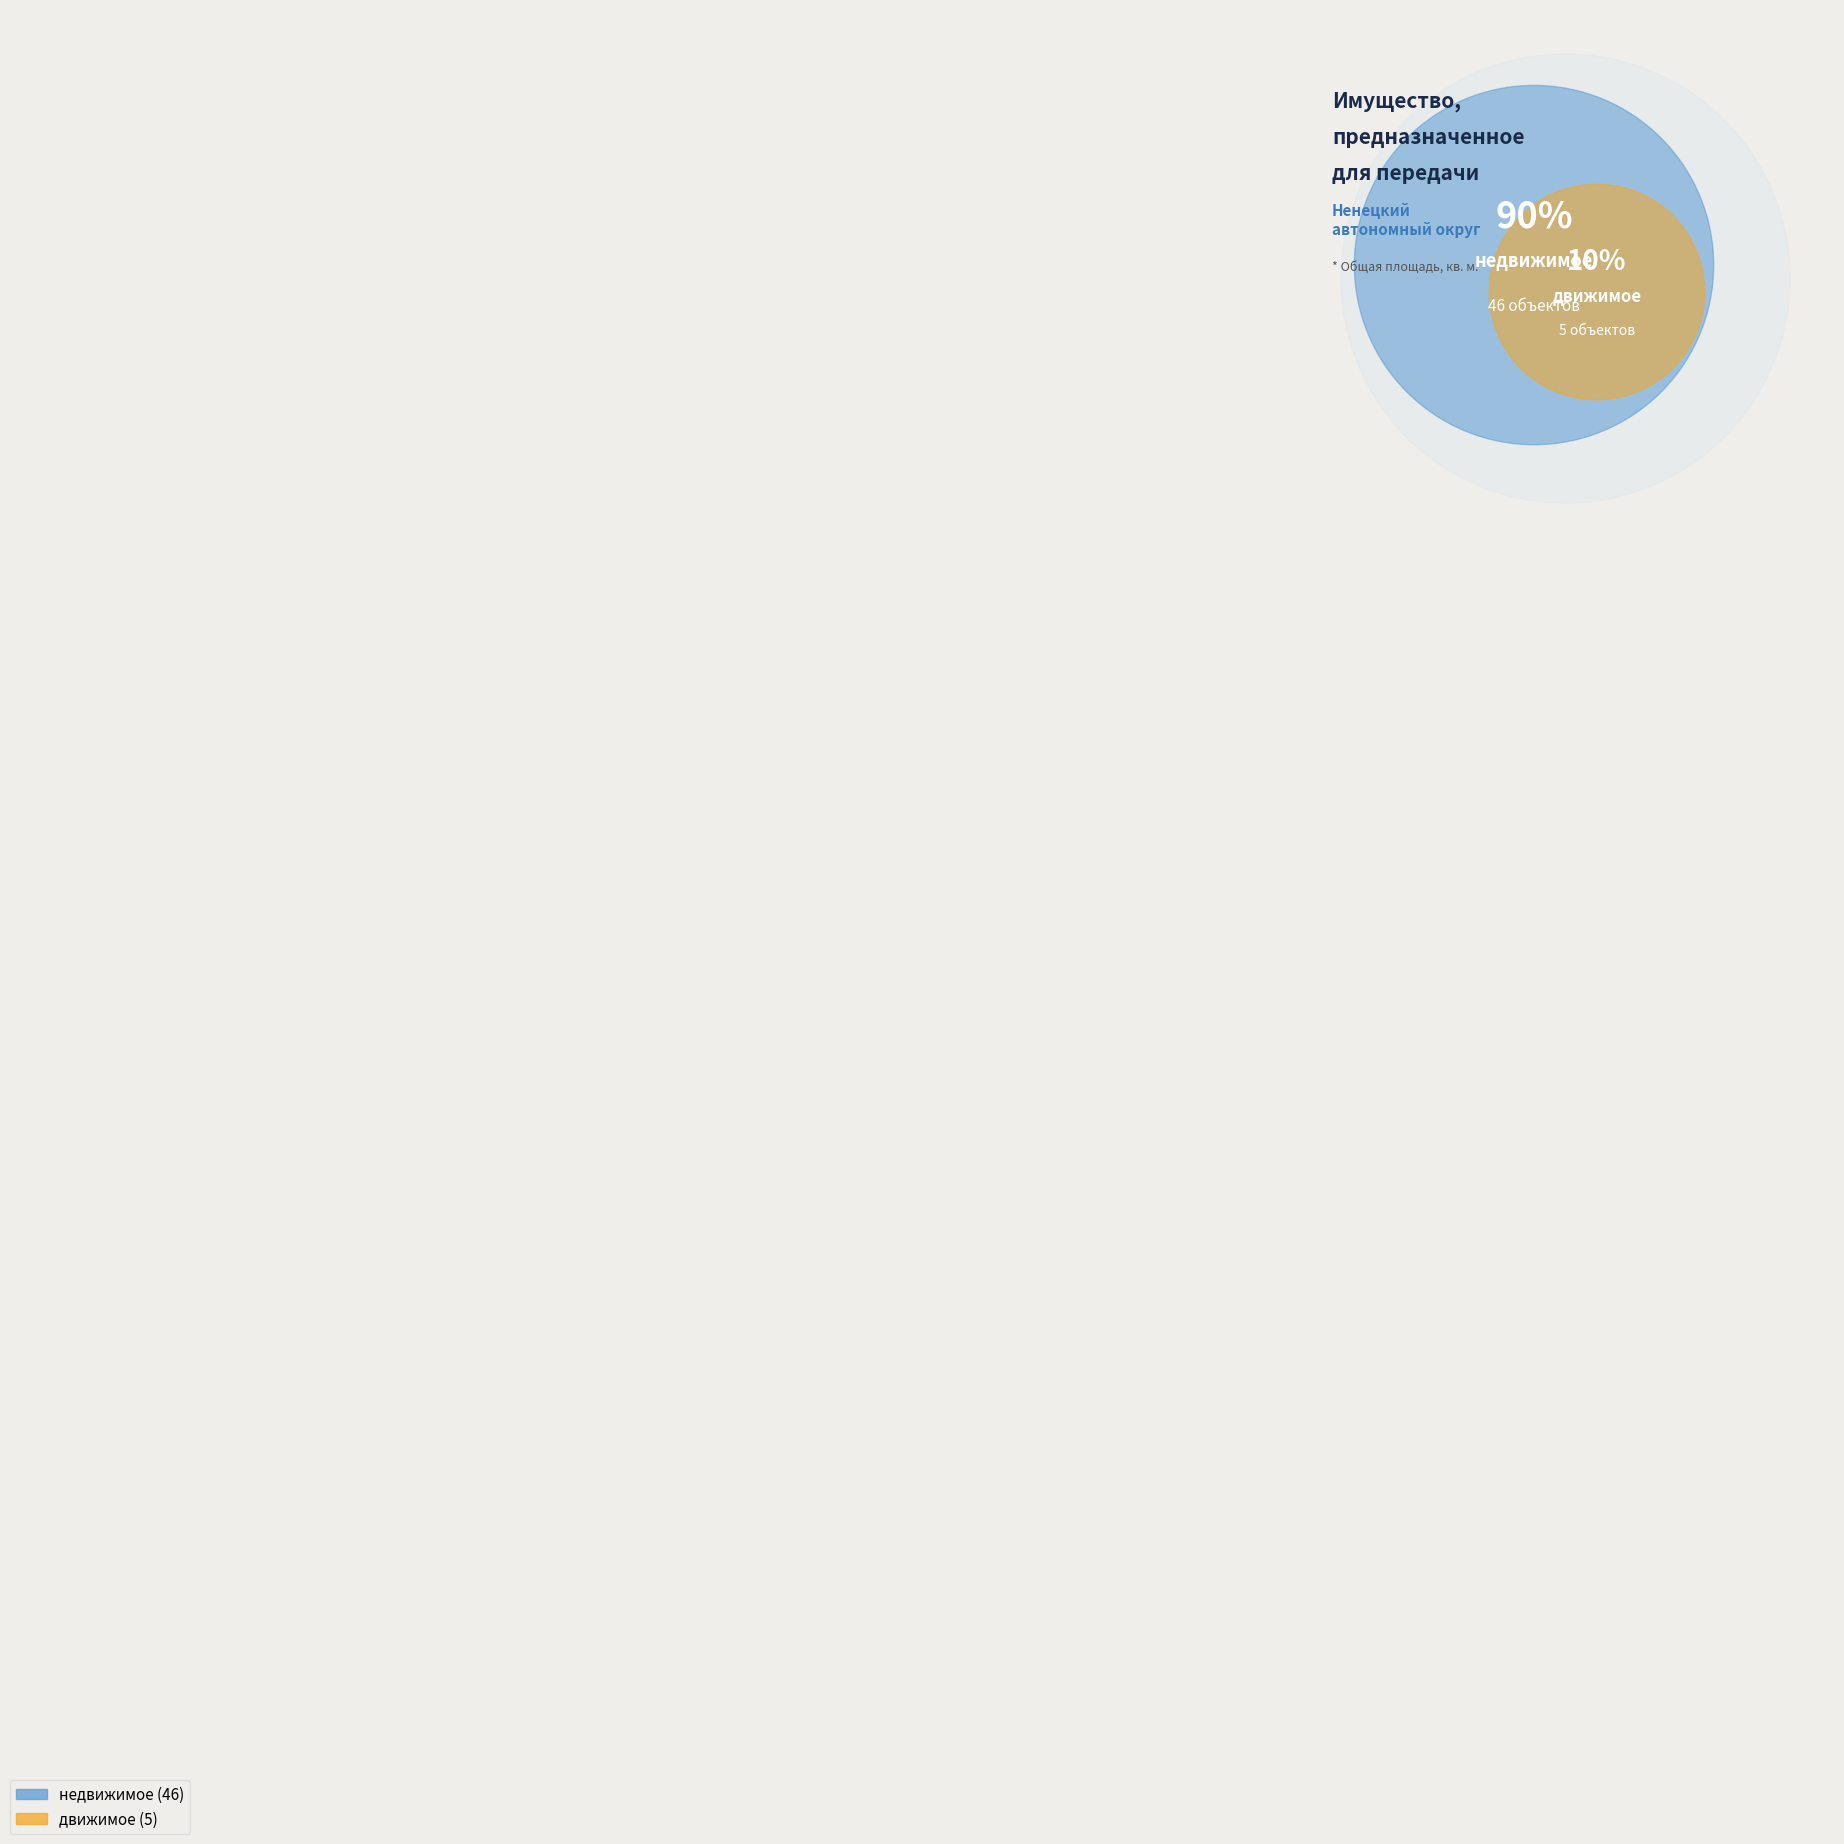

Combined, what portion of the pie is недвижимое and движимое?

100.0%